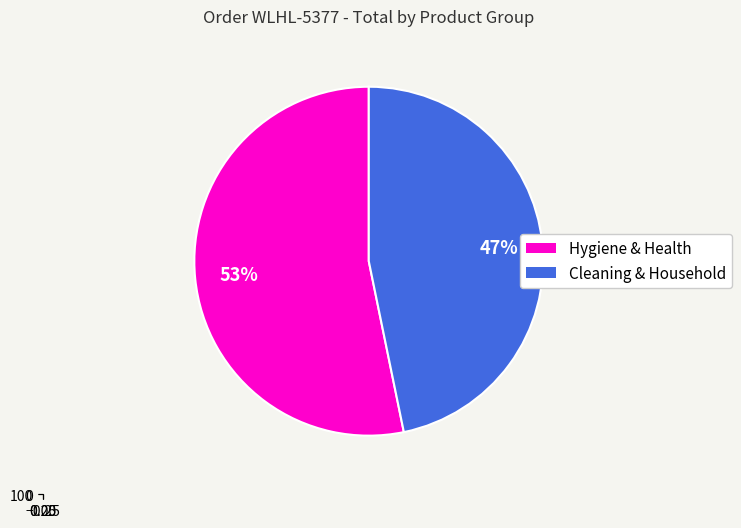

Is it true that BACOFOIL 300MM is 1% of the pie?

False